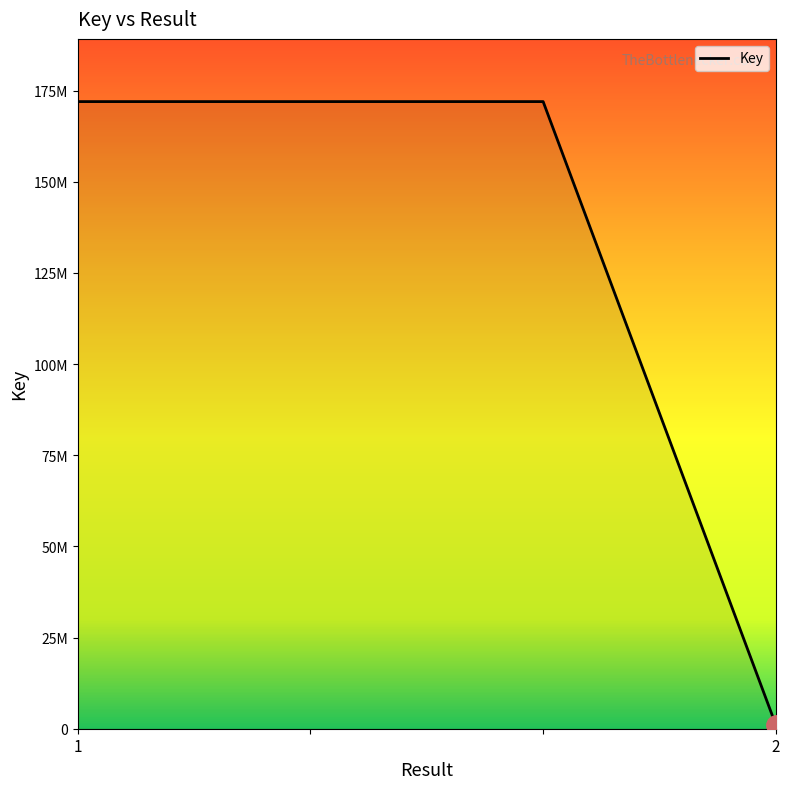

Does the chart have visible grid lines?

No